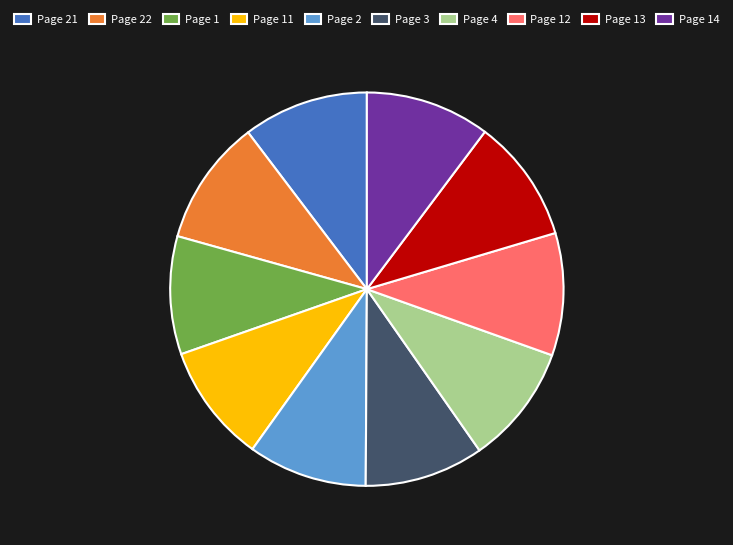

Is Page 1 the majority of the pie?

No